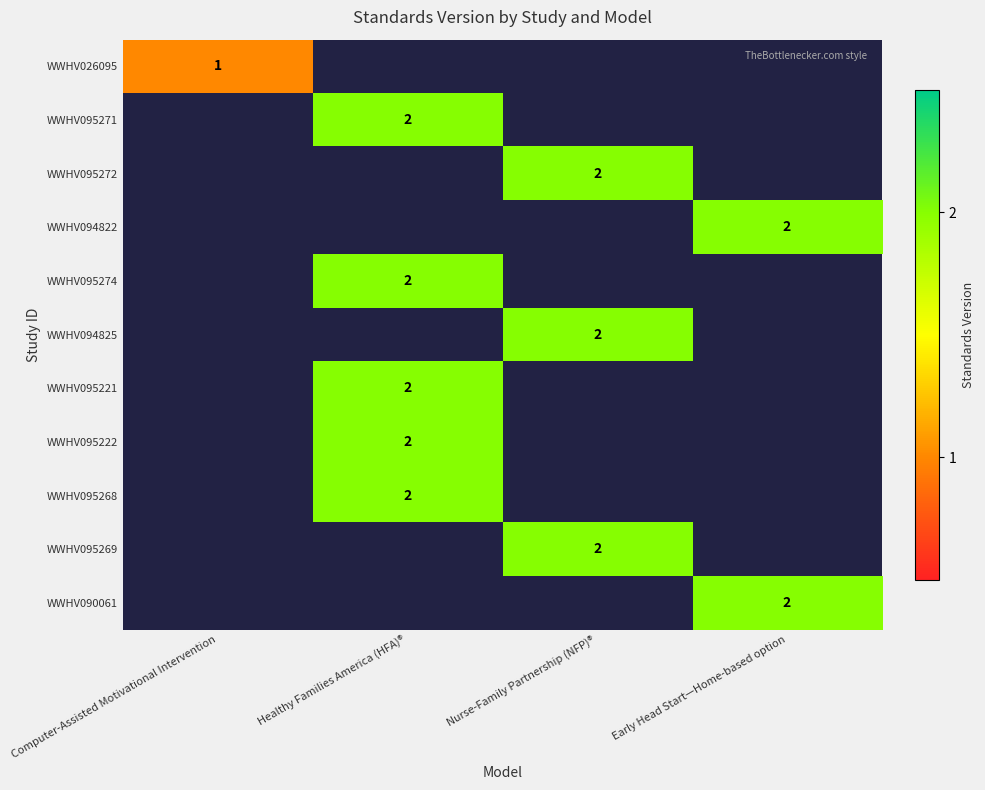

The WWHV094822 series shows 1 at Early Head Start—Home-based option. True or false?

False